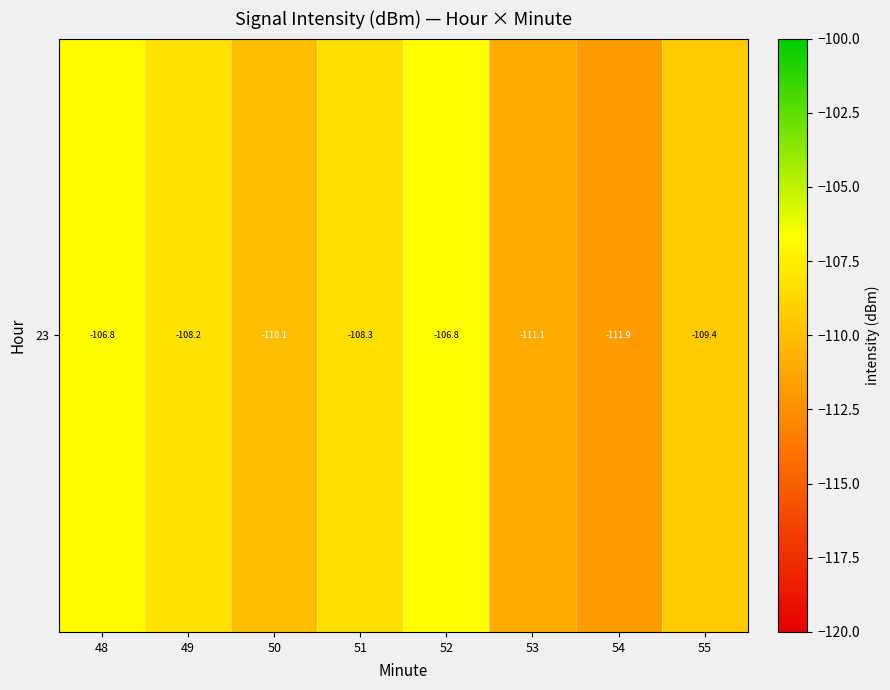

Rank the categories by value from lowest to highest.

54, 53, 50, 55, 51, 49, 48, 52